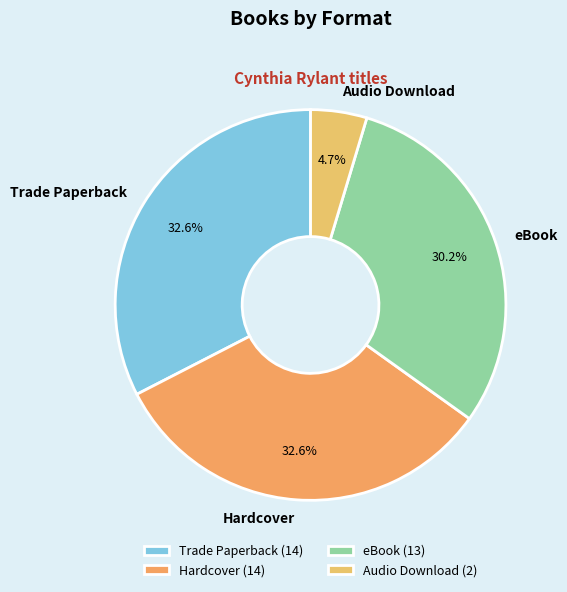

How many slices are in this pie chart?

4